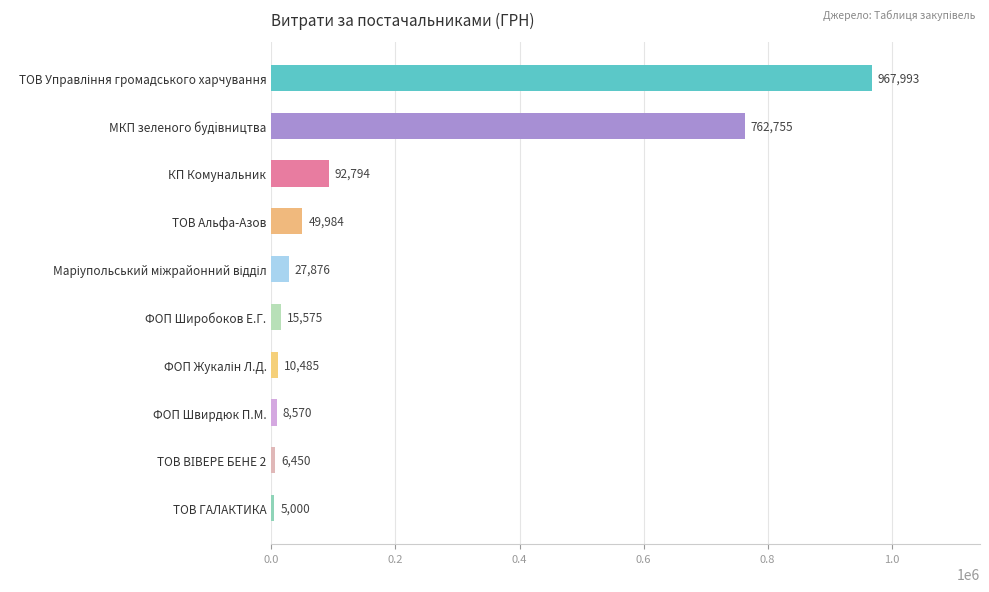

Are the bars horizontal?

Yes